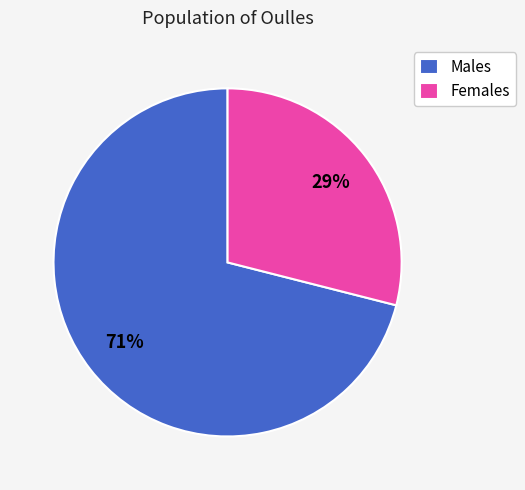

To the nearest percent, what is the average slice percentage?

50%